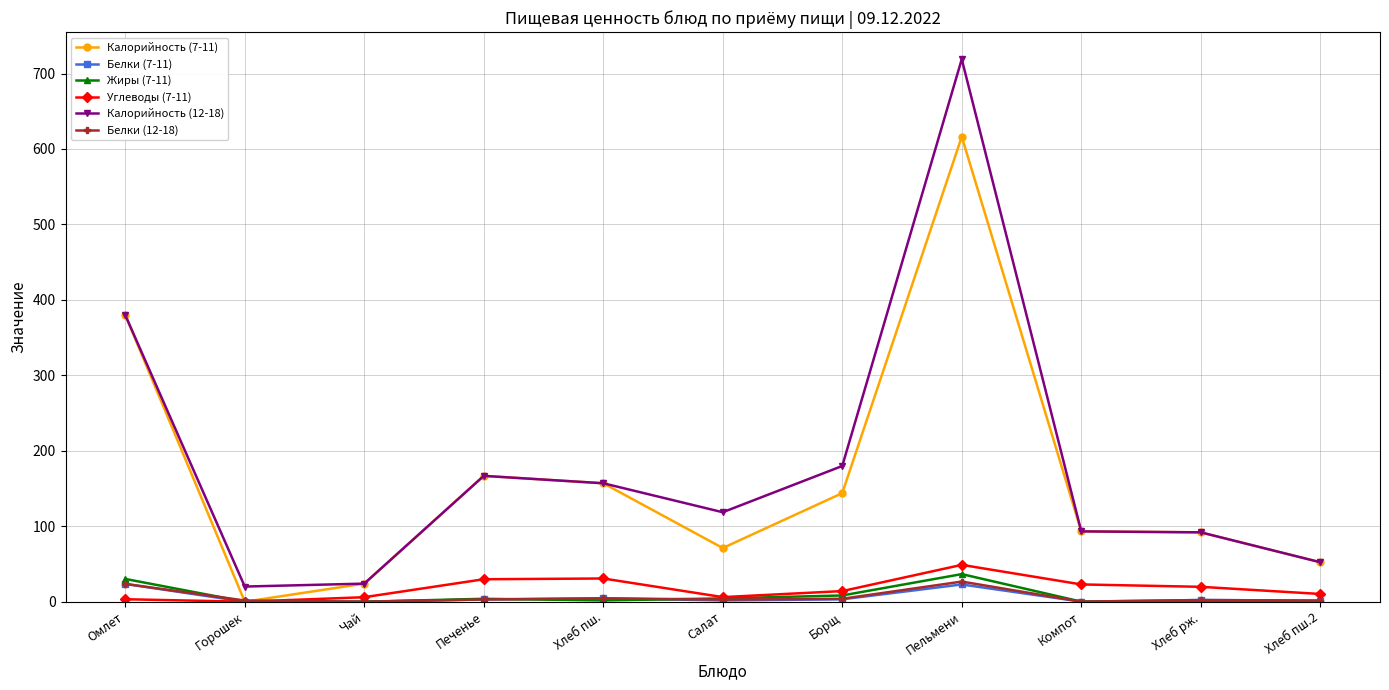

At which label does Калорийность (7-11) first exceed 93?

Омлет